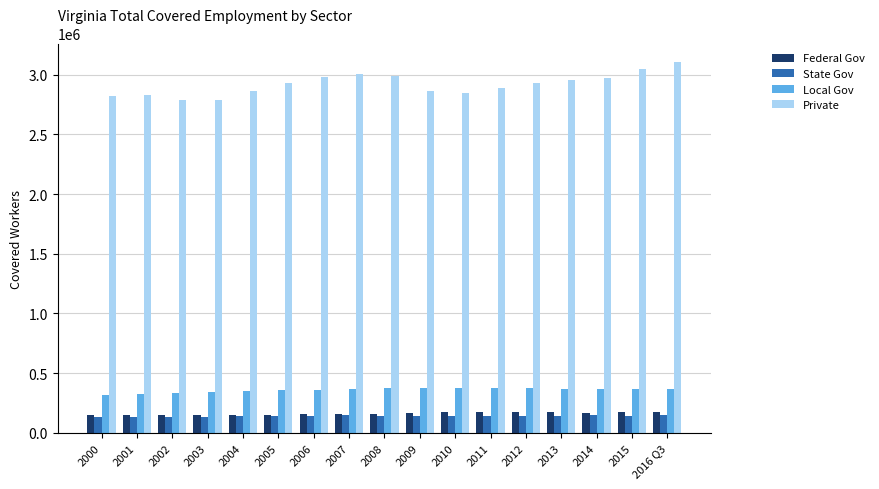

The value of Private at 2016 Q3 is 4685636. True or false?

False